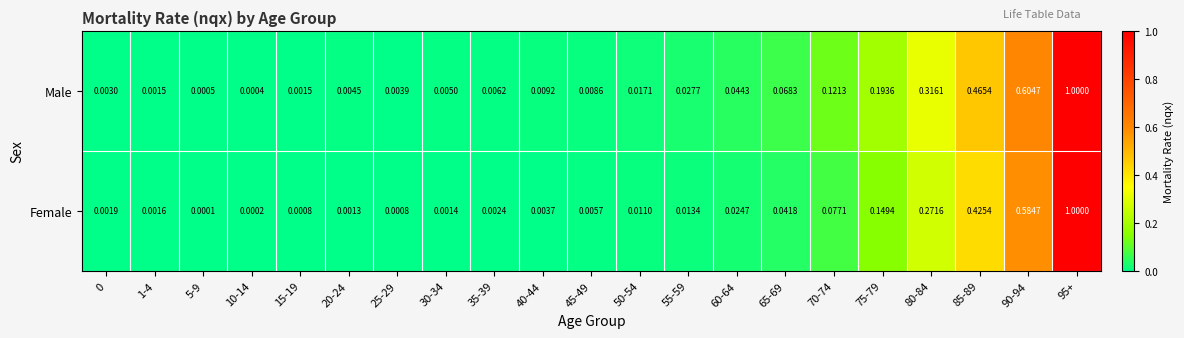

Which series has the widest spread of values?

Female